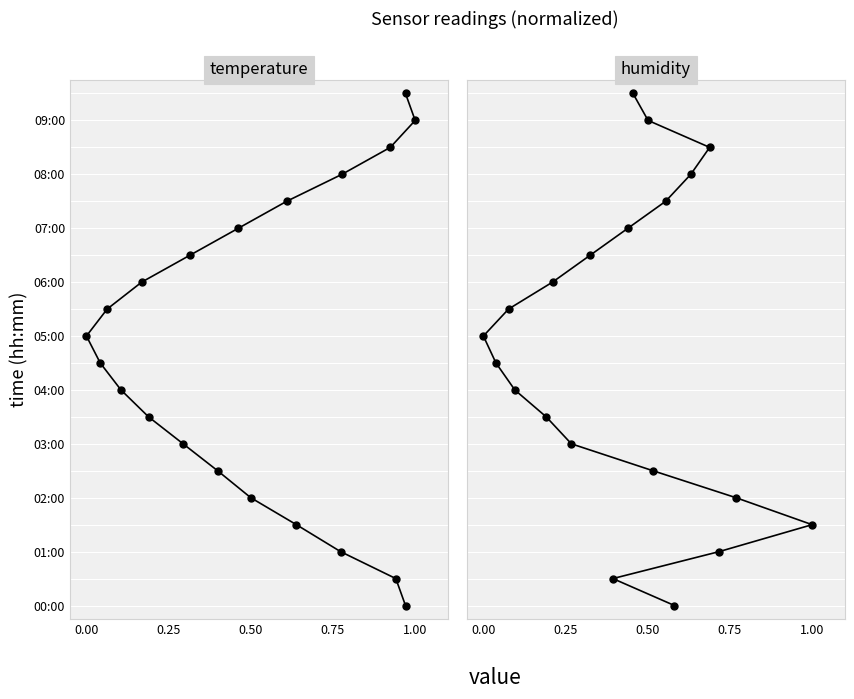

Which series has the largest total across all categories?

temperature